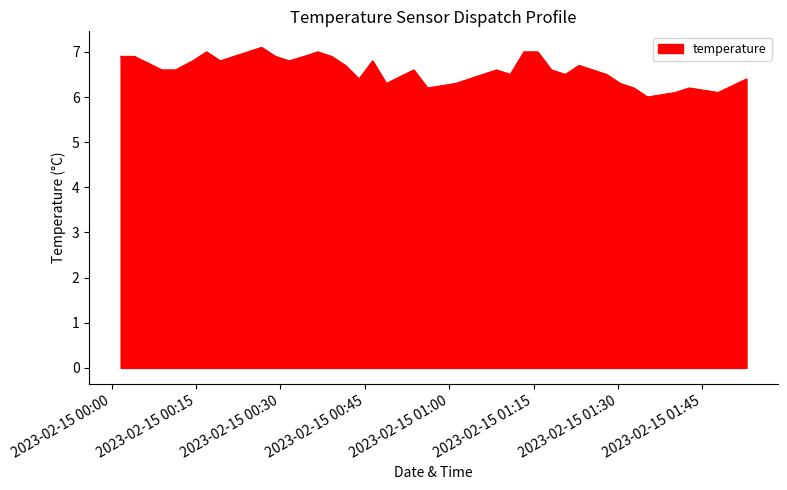

What is the difference between the maximum and minimum values?

1.1